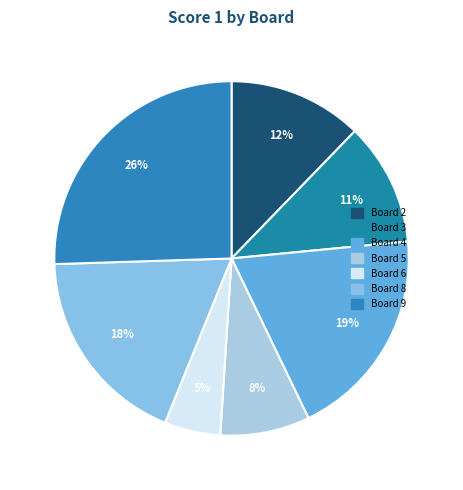

Count the number of slices in the pie.

7